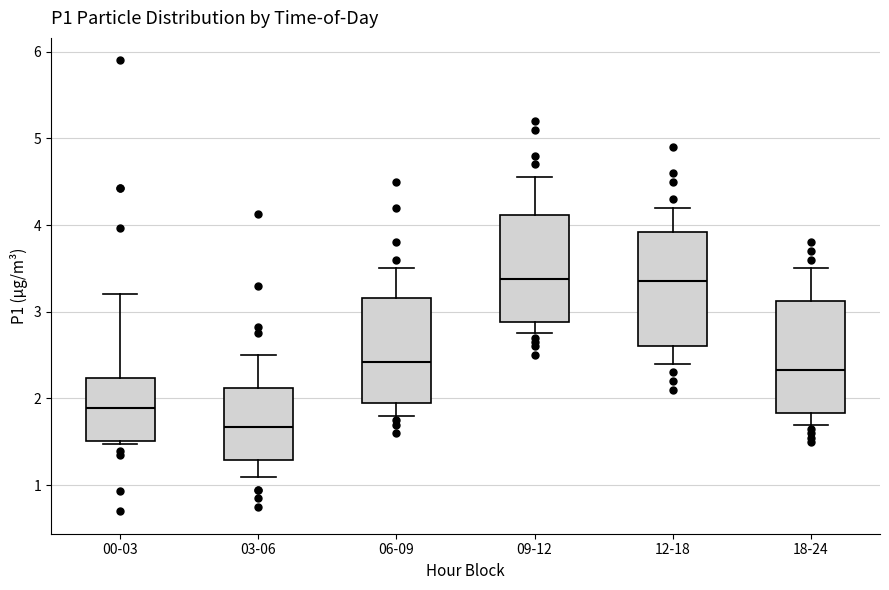

Where does the median line of the box for 00-03 sit on the y-axis? The values are not printed on the chart, so give them approximately, as read against the axis.

1.9